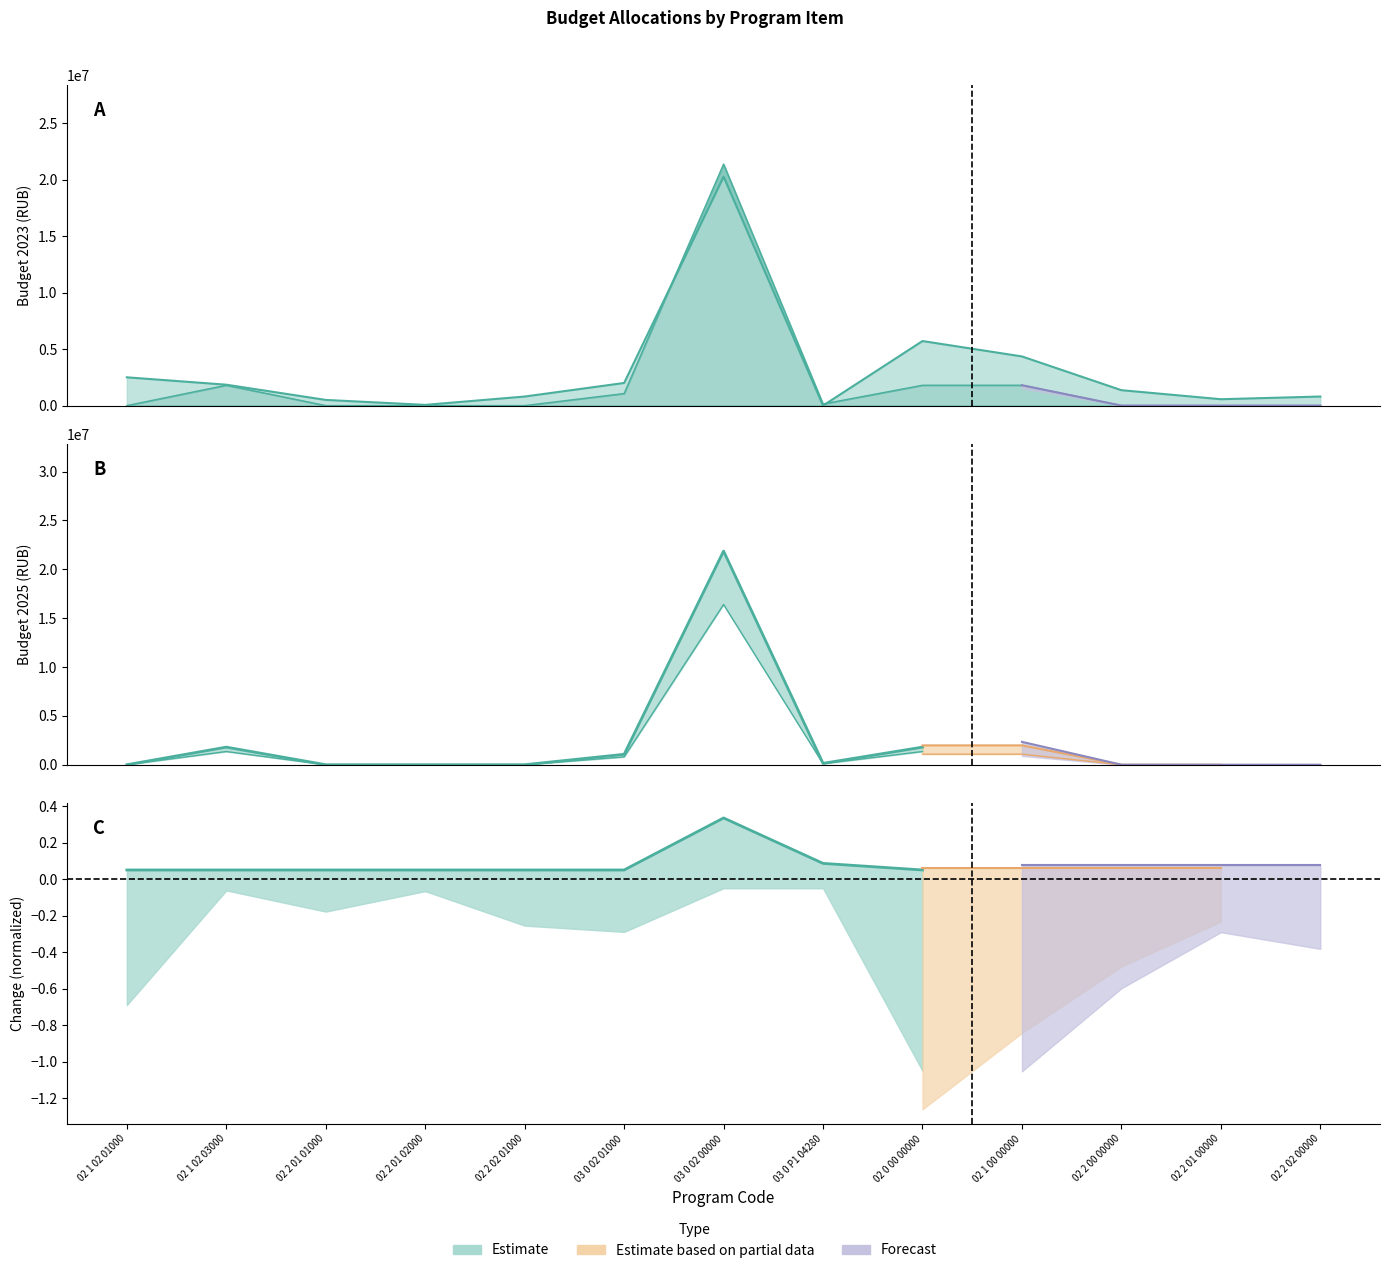

Reading left to right, what are all the values shown in this chart?

Budget 2023: 2500000	1847000	500000	62000	800000	2000000	20250758	0	5709000	4347000	1362000	562000	800000
Budget 2025: 0	1800000	0	0	0	1065000	21363953	140951	1800000	1800000	0	0	0